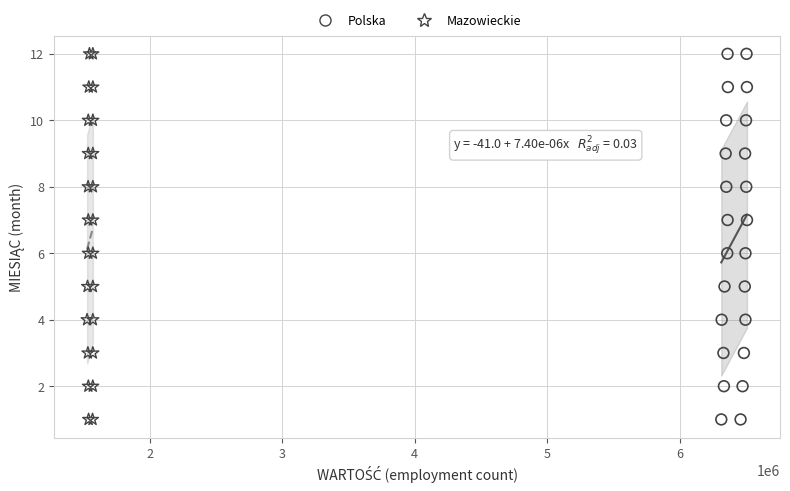

What are all the series names shown in the legend?

Polska, Mazowieckie